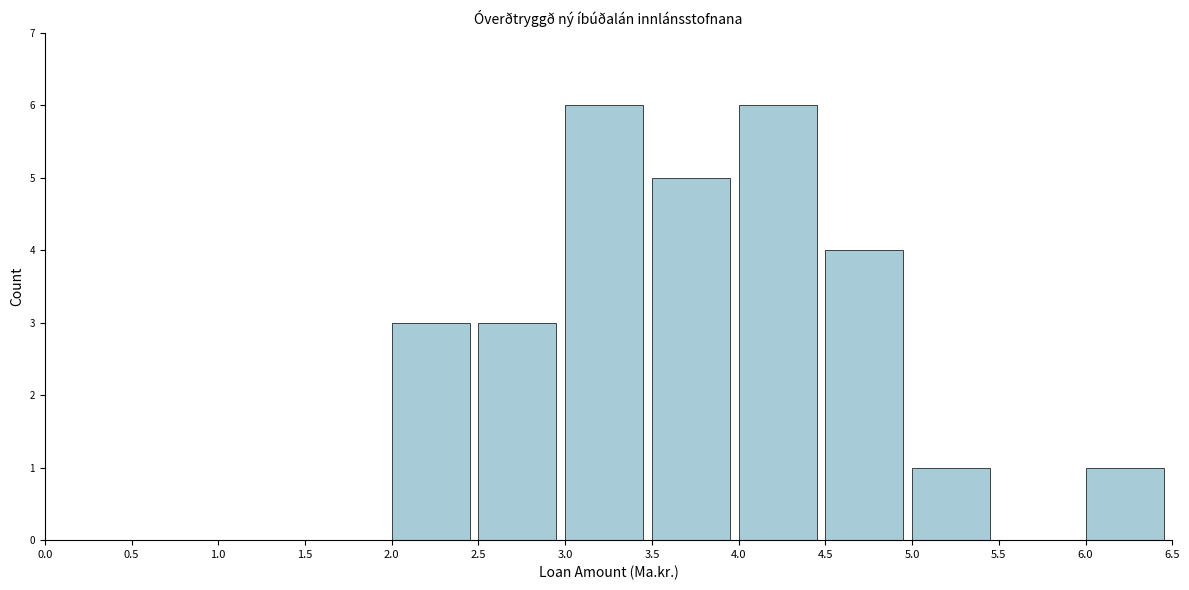

Reading left to right, list every bar in this chart as the range it spans on the x-axis followed by its height. The values are not printed on the chart, so give them approximately, as read against the axis.

0.0 to 0.5: 0
0.5 to 1.0: 0
1.0 to 1.5: 0
1.5 to 2.0: 0
2.0 to 2.5: 3
2.5 to 3.0: 3
3.0 to 3.5: 6
3.5 to 4.0: 5
4.0 to 4.5: 6
4.5 to 5.0: 4
5.0 to 5.5: 1
5.5 to 6.0: 0
6.0 to 6.5: 1